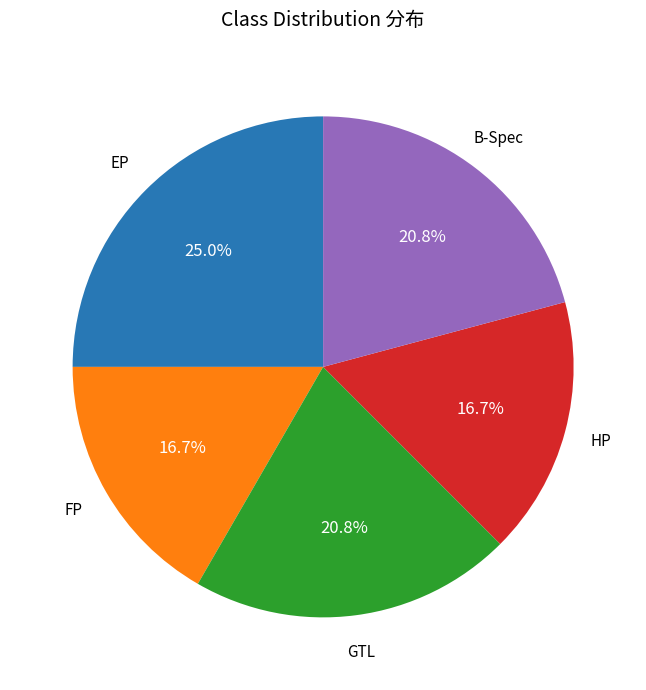

Does any single category account for the majority?

No